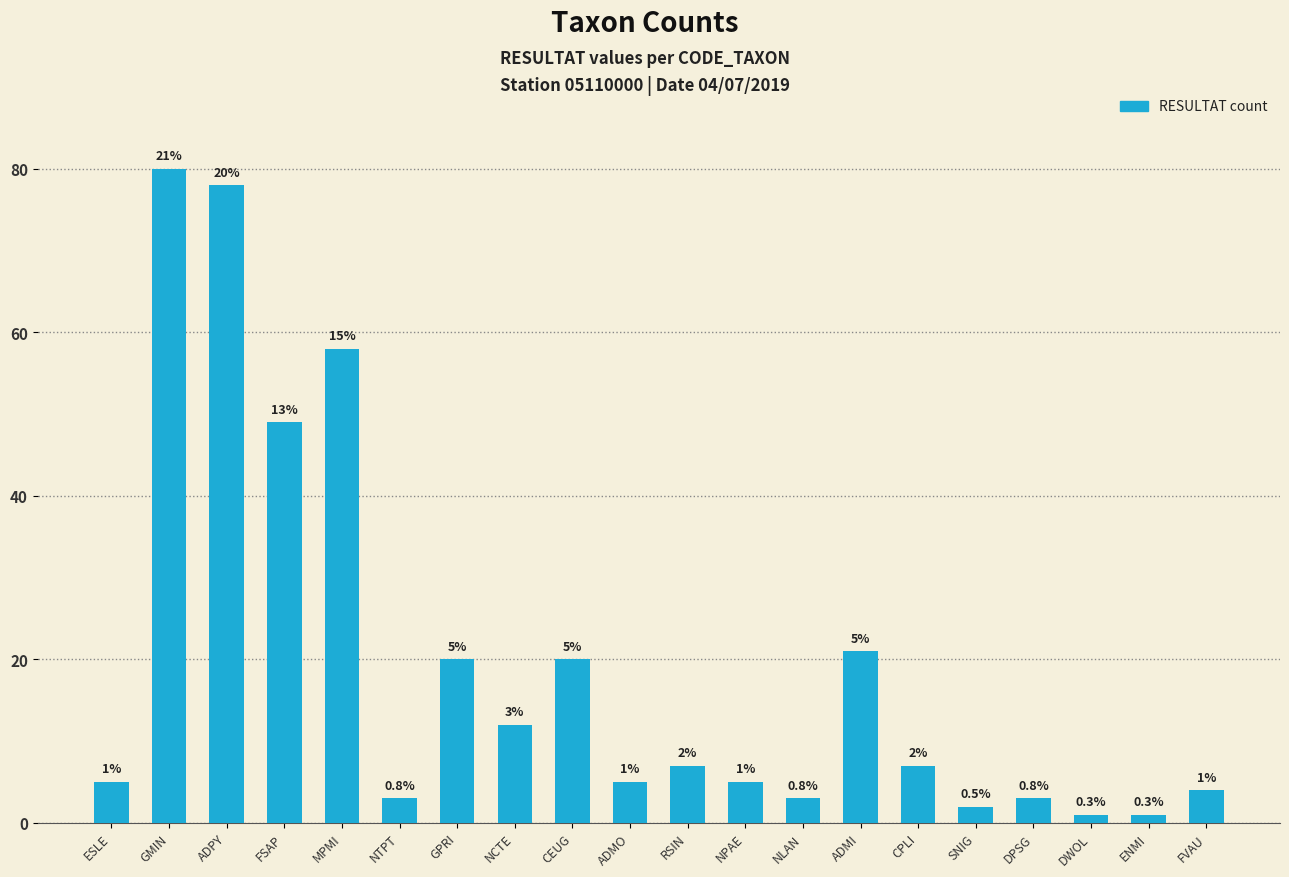

What is the maximum value shown in the chart?

80